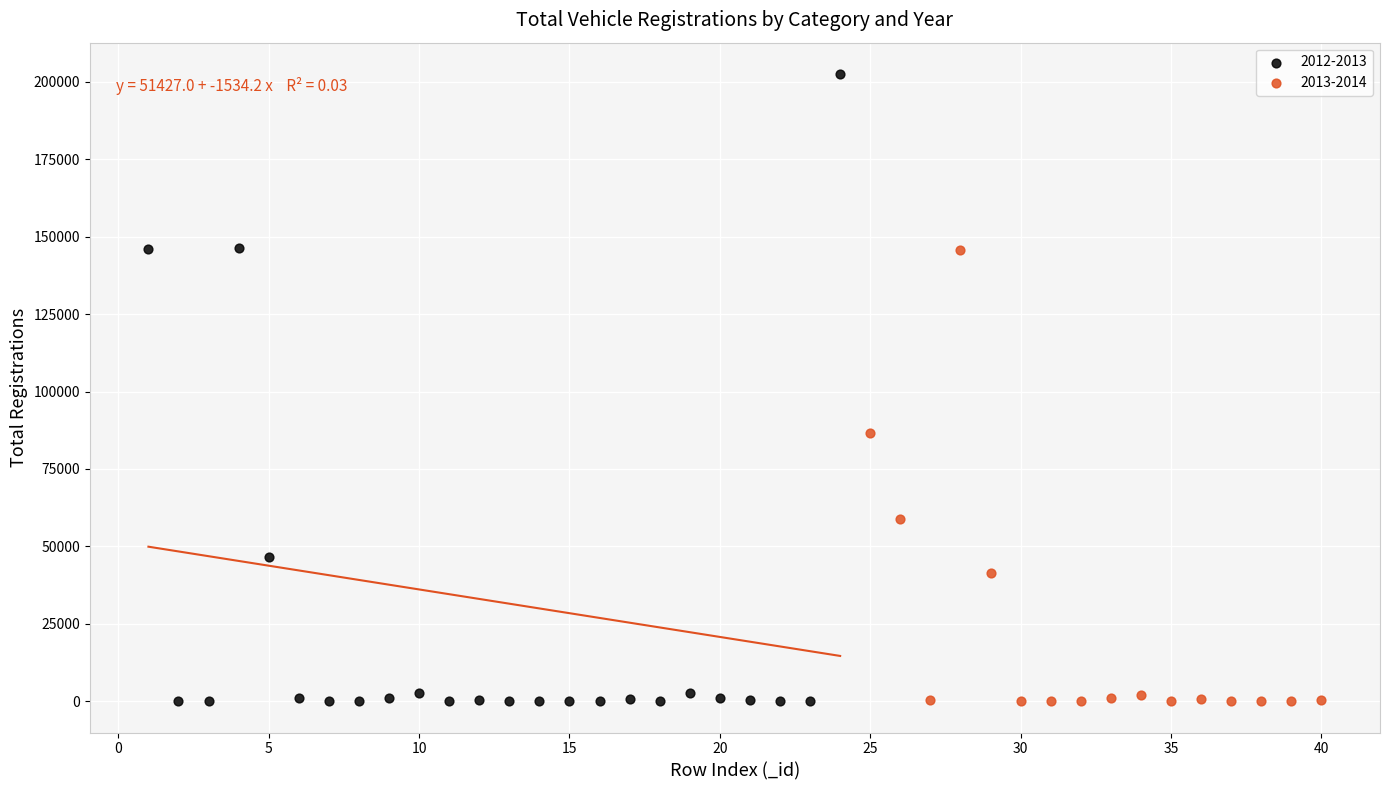

Which series has the largest Y range (max minus min)?

2012-2013